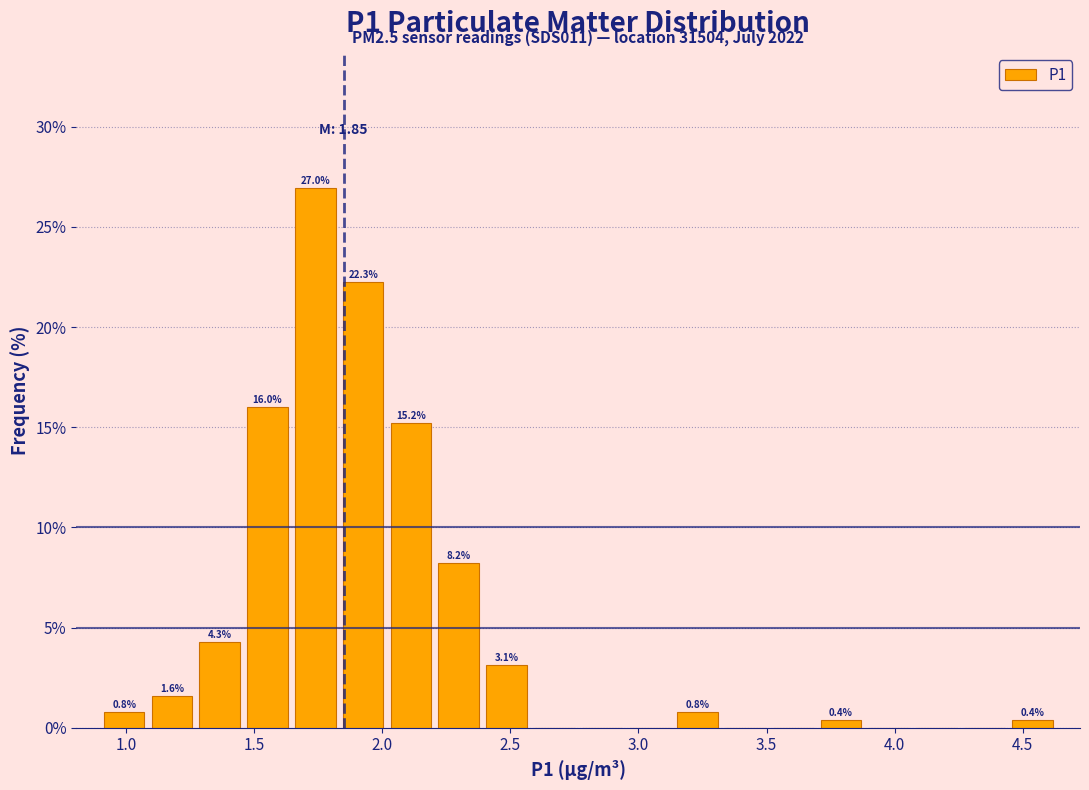

Read against the x-axis, roughly where is the centre of the tallest bar?

1.75